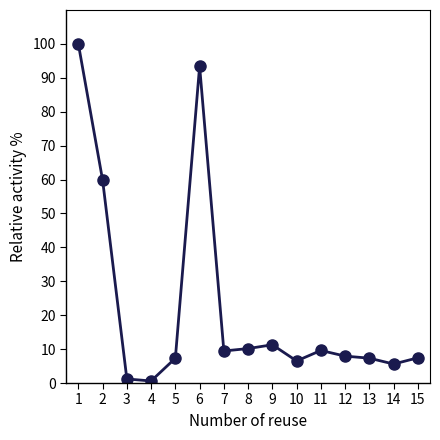

What is the change in value from 1 to 12?

-92.1